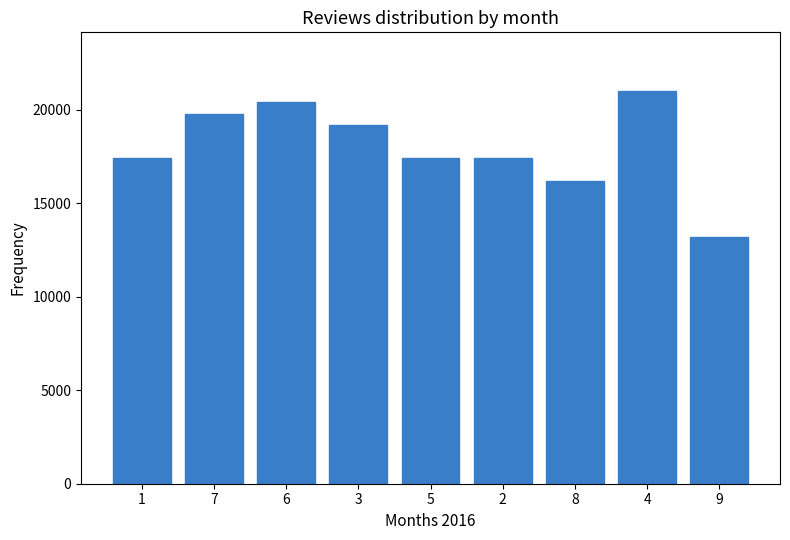

What is the sum of all values?

162000